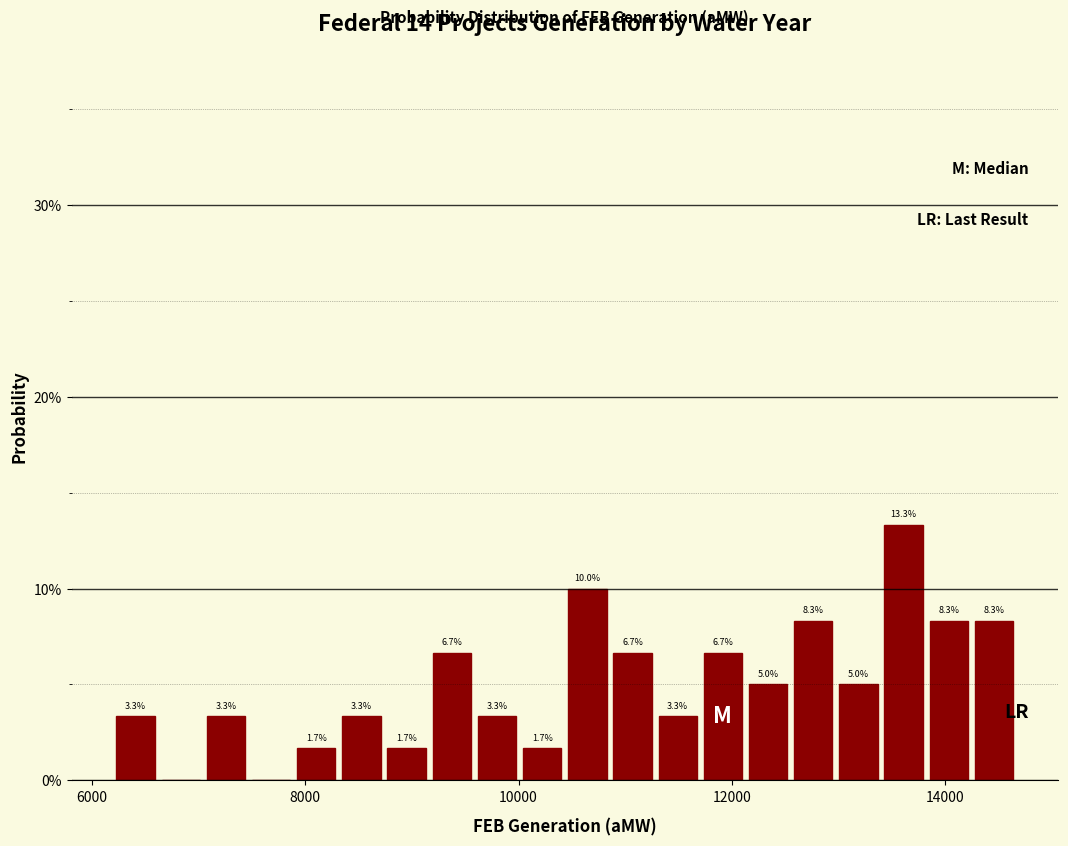

Read against the x-axis, roughly where is the centre of the tallest bar?

13600